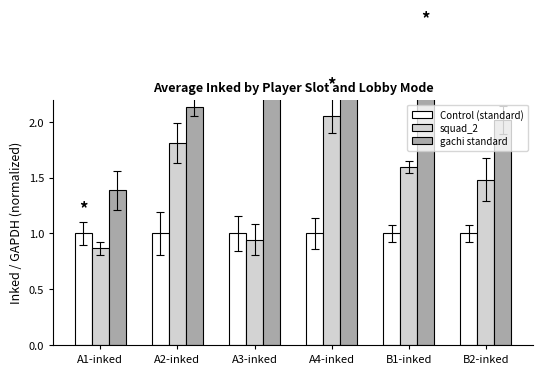

What is the spread (max minus min) of values at B2-inked?

1.0